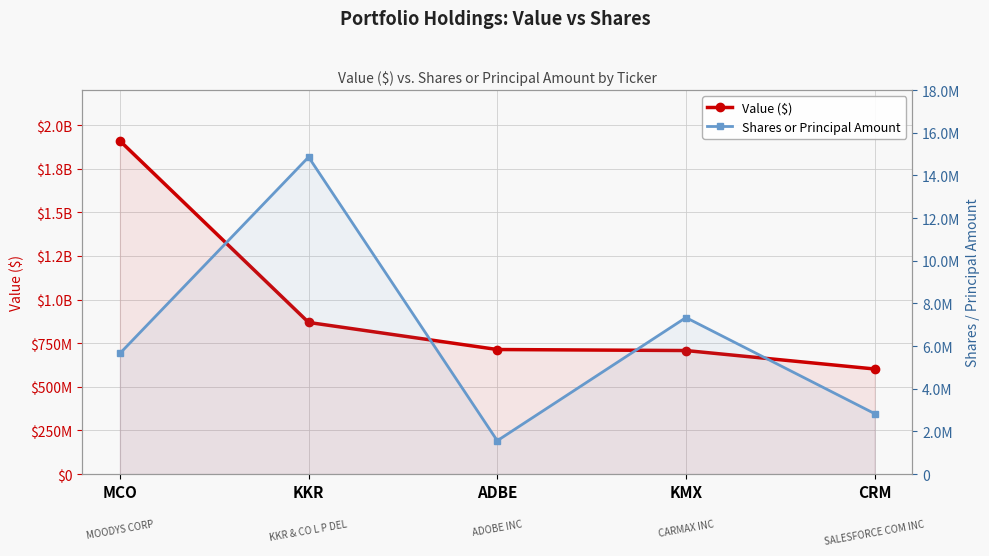

How many data points in Value ($) are above 713998000?

2